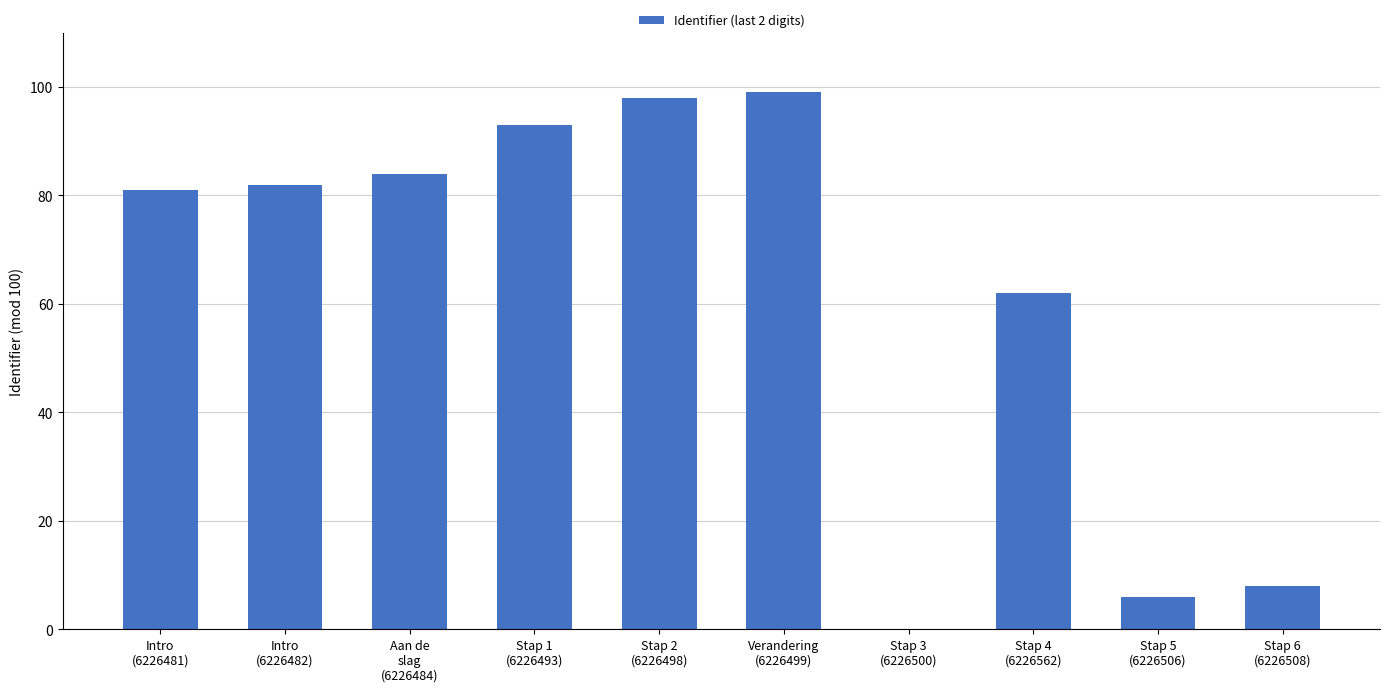

At which category does the chart reach its peak across all series?

Verandering
(6226499)